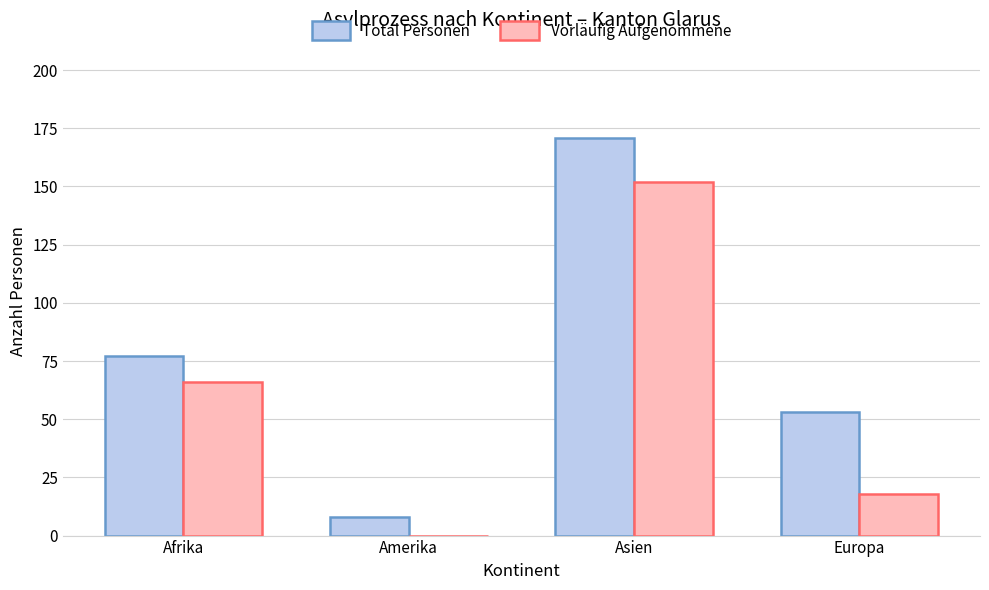

How many values in Vorläufig Aufgenommene are above zero?

3